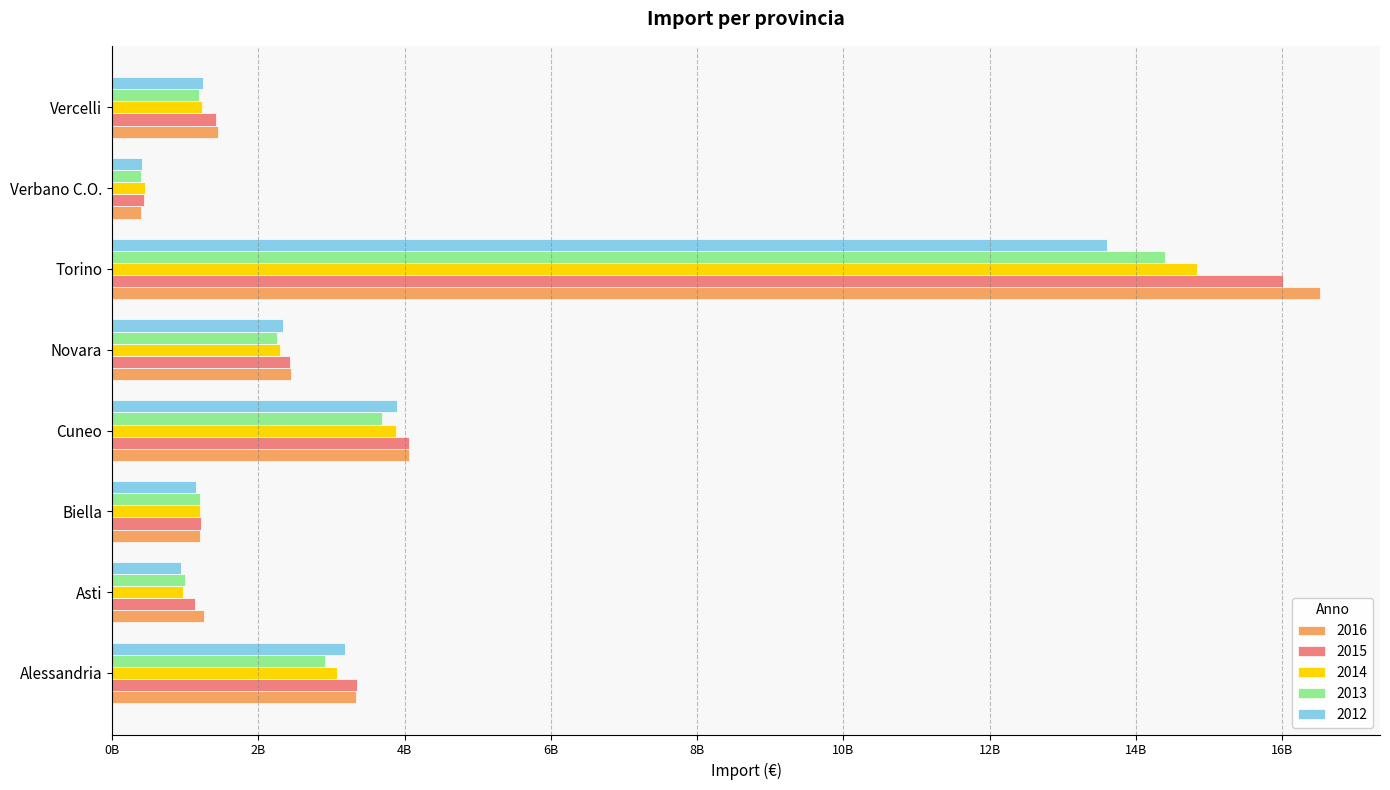

Which has a higher value, Asti or Biella?

Asti